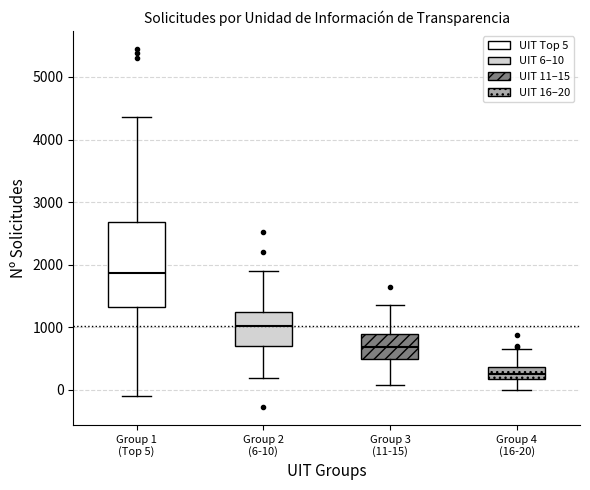

Reading left to right, read every box against the y-axis: the position of its median line, the range the box covers, and the ends of its whiskers. The values are not printed on the chart, so give them approximately, as read against the axis.

Group 1 (Top 5): median 1900, box 1300 to 2700, whiskers -100 to 4400
Group 2 (6-10): median 1000, box 700 to 1200, whiskers 200 to 1900
Group 3 (11-15): median 700, box 500 to 900, whiskers 100 to 1400
Group 4 (16-20): median 300, box 200 to 400, whiskers 0 to 700